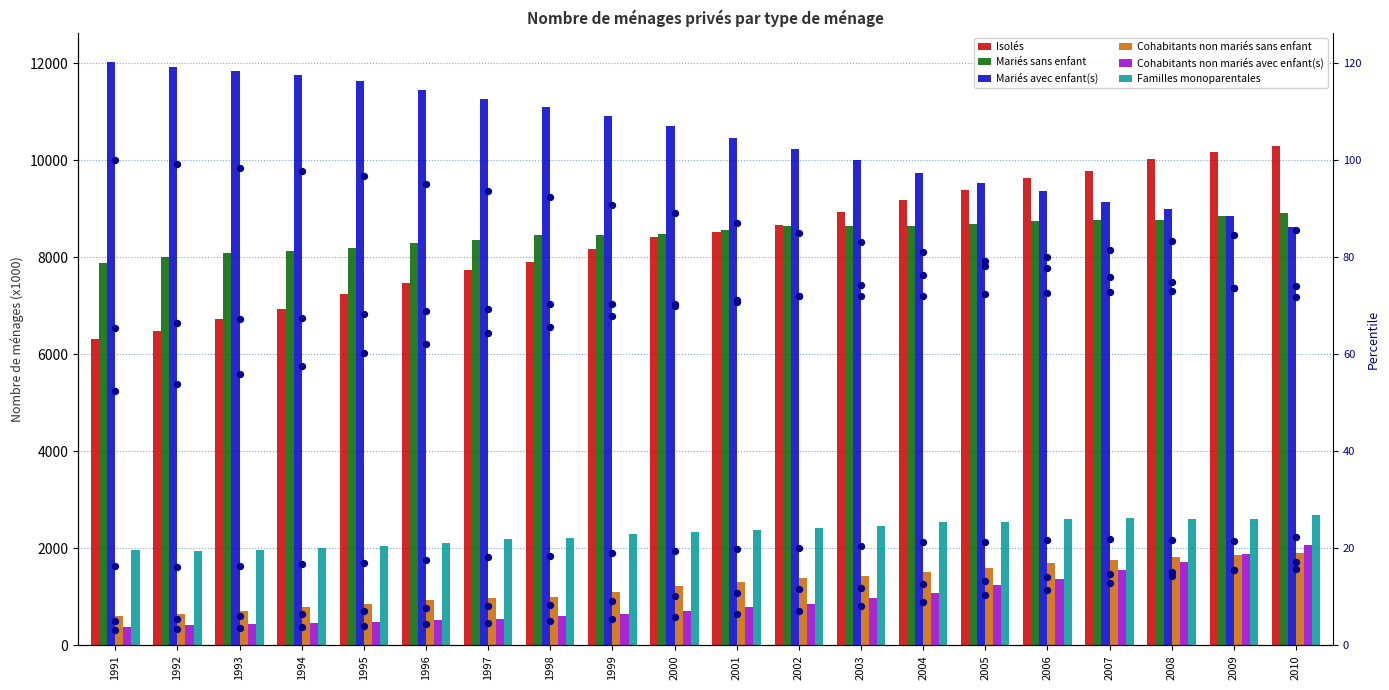

Which series has the largest Y range (max minus min)?

Isolés